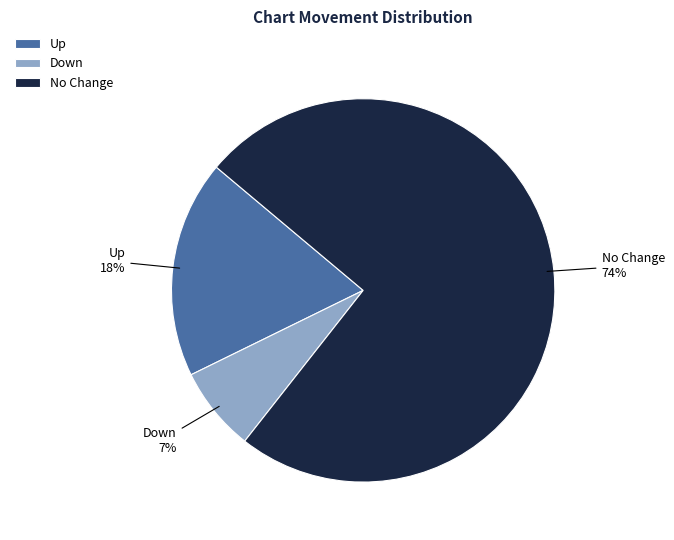

What percentage is the Down slice, to the nearest percent?

7%